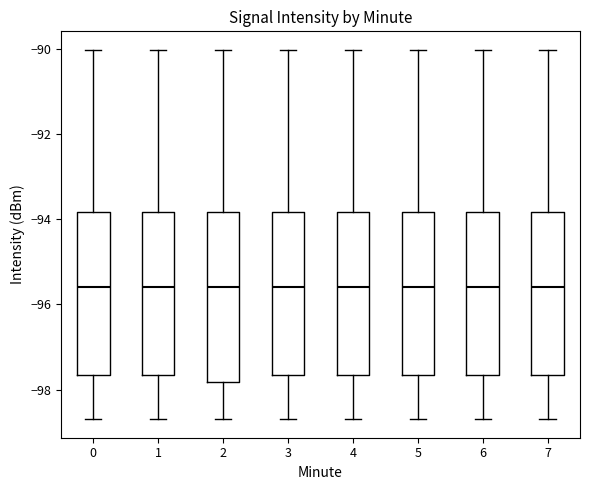

Where does the median line of the box at x = 1 sit on the y-axis? The values are not printed on the chart, so give them approximately, as read against the axis.

-95.6